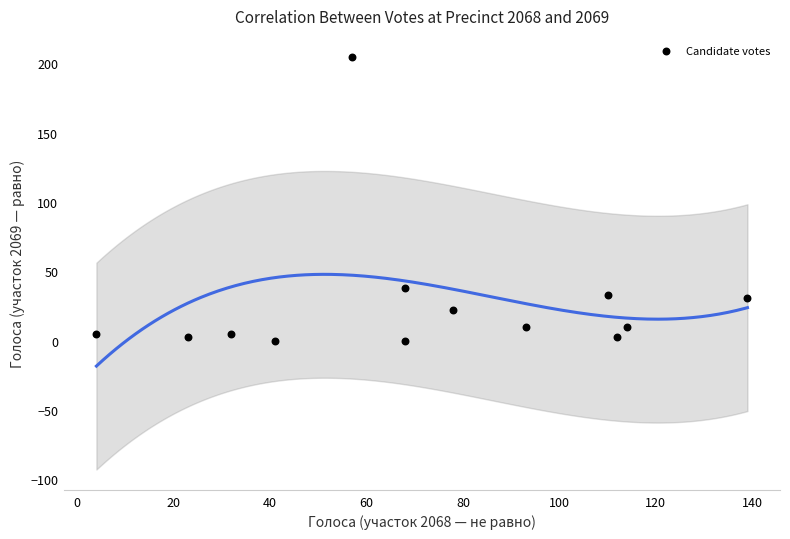

What is the range of Y values (max minus min)?

205